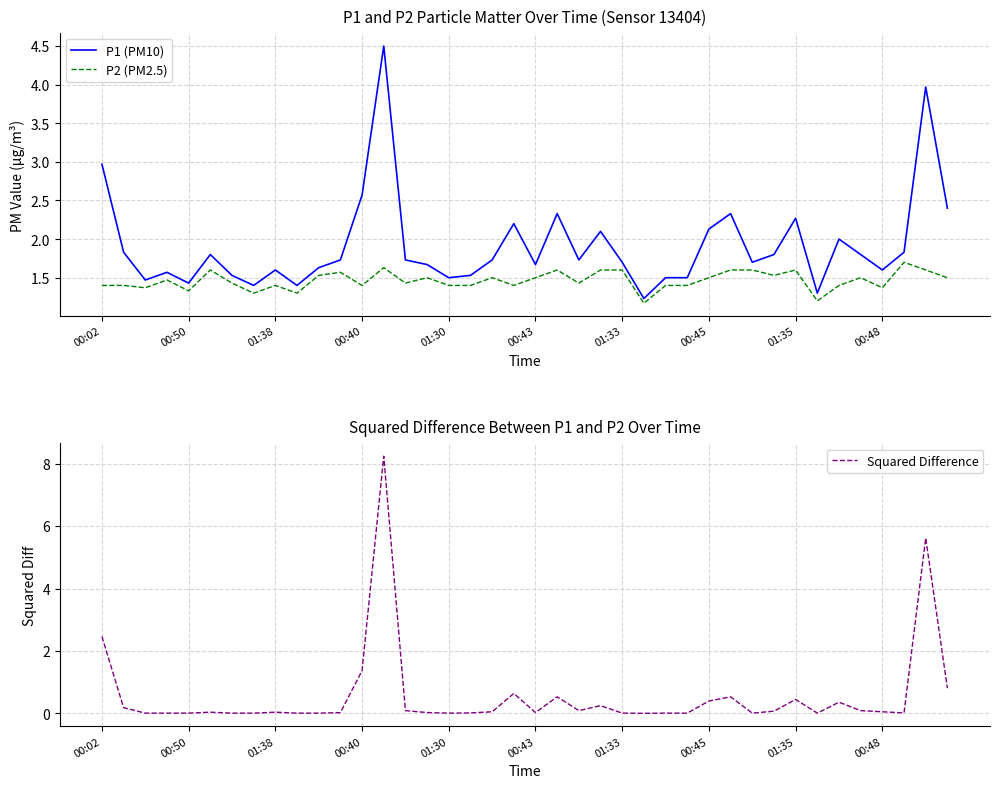

What is the sum of all P1 (PM10) values?

76.7